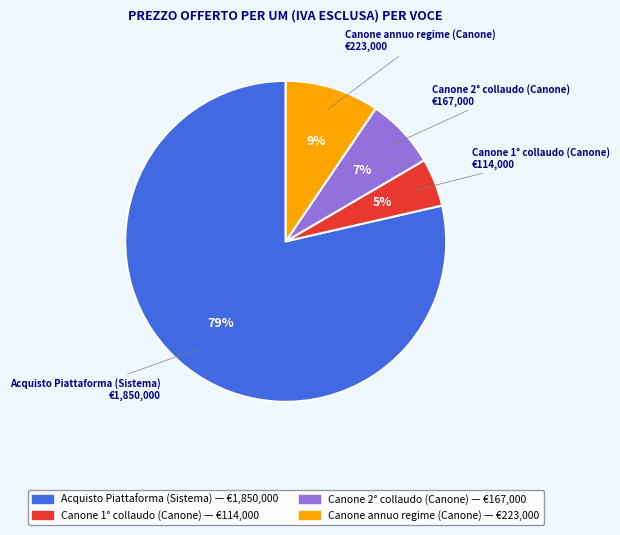

To the nearest percent, what is the average slice percentage?

25%